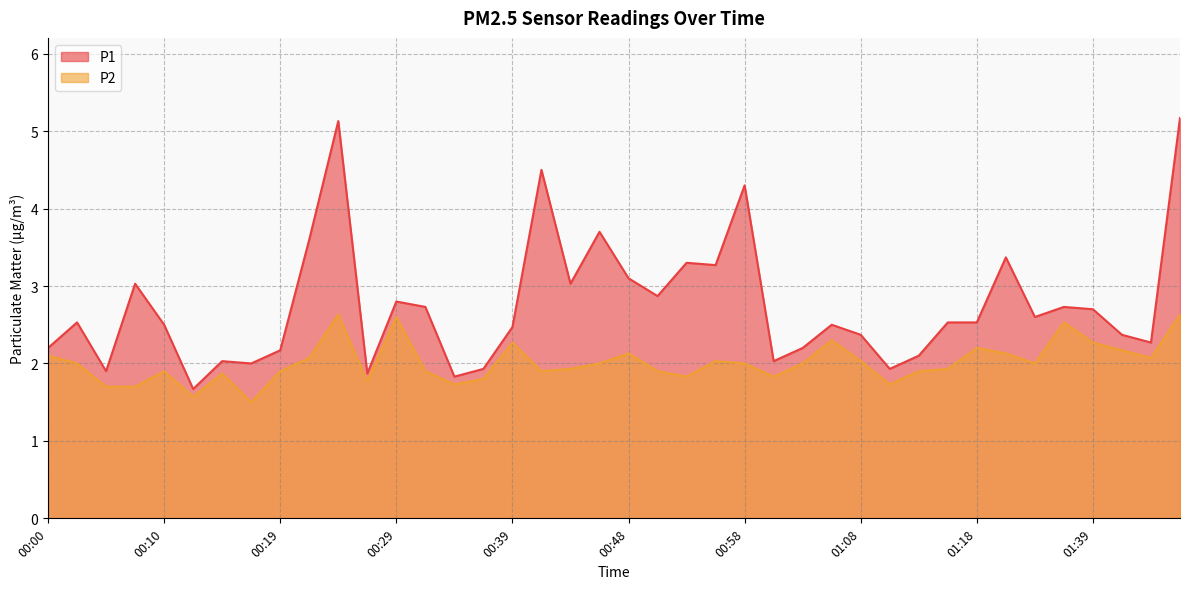

True or false: P2 has more than 2 interior local peaks.

True